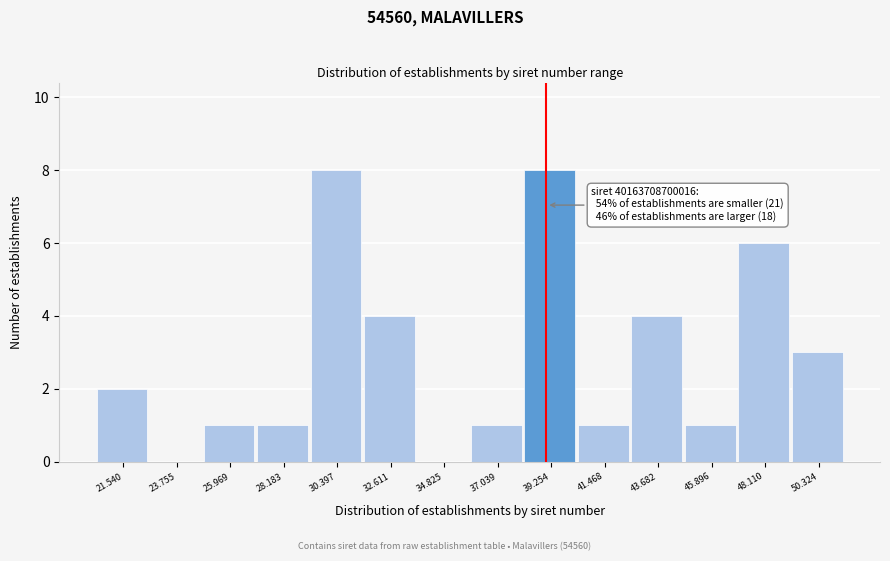

Reading left to right, what are all the values shown in this chart?

21.540=2	23.755=0	25.969=1	28.183=1	30.397=8	32.611=4	34.825=0	37.039=1	39.254=8	41.468=1	43.682=4	45.896=1	48.110=6	50.324=3